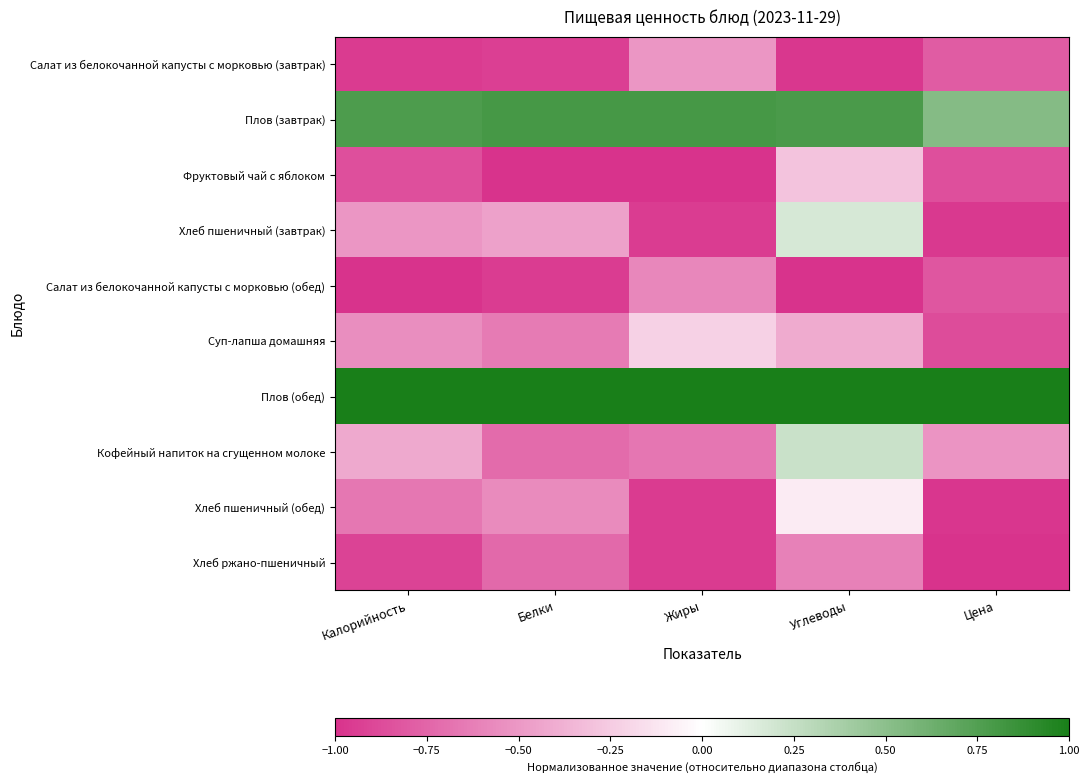

Reading left to right, what are all the values shown in this chart?

Салат из белокочанной капусты с морковью (завтрак): Калорийность=-1.0	Белки=-0.9	Жиры=-0.5	Углеводы=-1.0	Цена=-0.8
Плов (завтрак): Калорийность=0.8	Белки=0.8	Жиры=0.8	Углеводы=0.8	Цена=0.5
Фруктовый чай с яблоком: Калорийность=-0.9	Белки=-1.0	Жиры=-1.0	Углеводы=-0.3	Цена=-0.9
Хлеб пшеничный (завтрак): Калорийность=-0.5	Белки=-0.5	Жиры=-0.9	Углеводы=0.2	Цена=-1.0
Салат из белокочанной капусты с морковью (обед): Калорийность=-1.0	Белки=-0.9	Жиры=-0.6	Углеводы=-1.0	Цена=-0.8
Суп-лапша домашняя: Калорийность=-0.6	Белки=-0.6	Жиры=-0.2	Углеводы=-0.4	Цена=-0.9
Плов (обед): Калорийность=1.0	Белки=1.0	Жиры=1.0	Углеводы=1.0	Цена=1.0
Кофейный напиток на сгущенном молоке: Калорийность=-0.4	Белки=-0.7	Жиры=-0.7	Углеводы=0.2	Цена=-0.5
Хлеб пшеничный (обед): Калорийность=-0.7	Белки=-0.6	Жиры=-1.0	Углеводы=-0.1	Цена=-1.0
Хлеб ржано-пшеничный: Калорийность=-0.9	Белки=-0.7	Жиры=-1.0	Углеводы=-0.6	Цена=-1.0